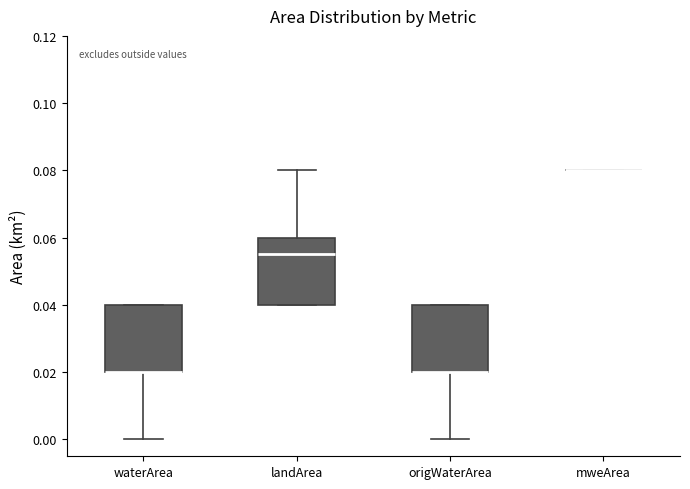

Reading left to right, read every box against the y-axis: the position of its median line, the range the box covers, and the ends of its whiskers. The values are not printed on the chart, so give them approximately, as read against the axis.

waterArea: median 0.020 (drawn on the box's lower edge), box 0.020 to 0.040, whiskers 0.000 to 0.040
landArea: median 0.056, box 0.040 to 0.060, whiskers 0.040 to 0.080
origWaterArea: median 0.020 (drawn on the box's lower edge), box 0.020 to 0.040, whiskers 0.000 to 0.040
mweArea: box collapsed to a line at 0.080, whiskers 0.080 to 0.080